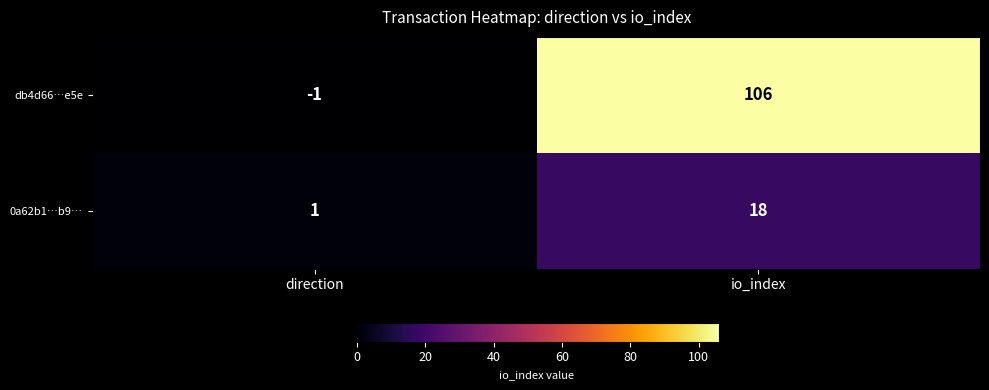

Rank the series by their average value, from lowest to highest.

0a62b1…b9…, db4d66…e5e